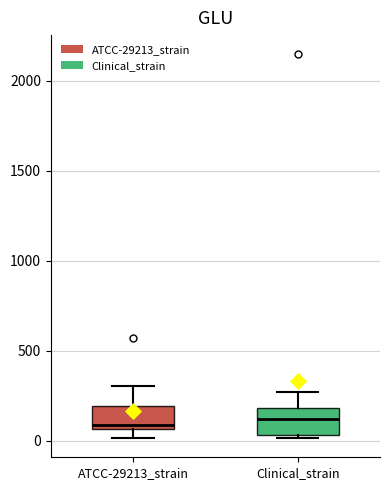

Where does the lower whisker of the box for ATCC-29213_strain end on the y-axis? The values are not printed on the chart, so give them approximately, as read against the axis.

0